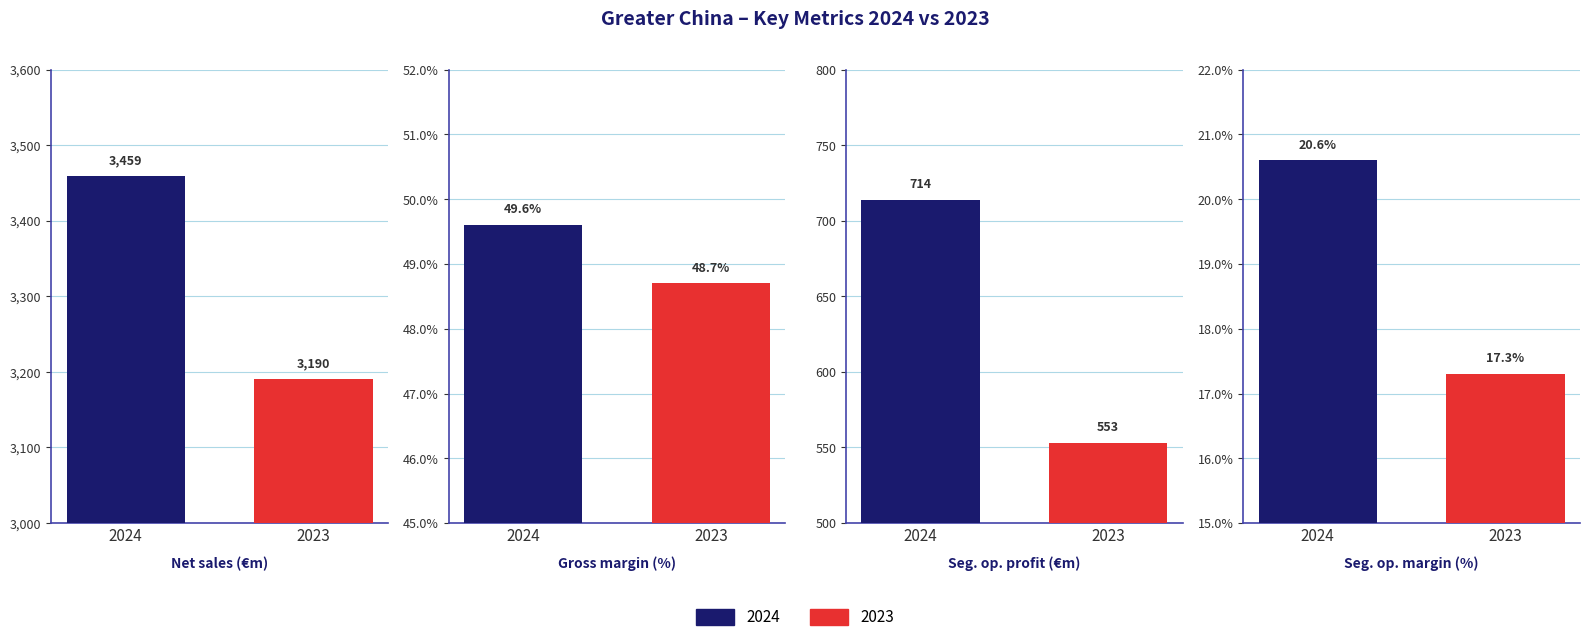

The 2024 series shows 5190.6 at Net sales. True or false?

False